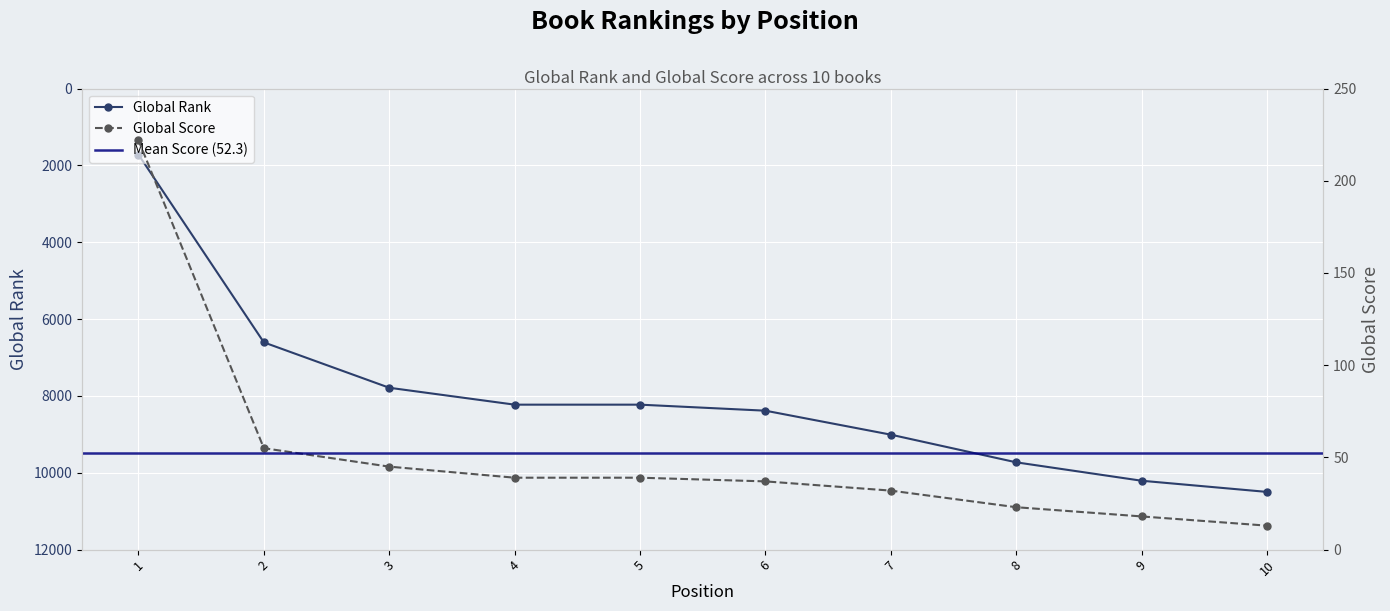

Is it true that Global Rank equals 3982 at 9?

False